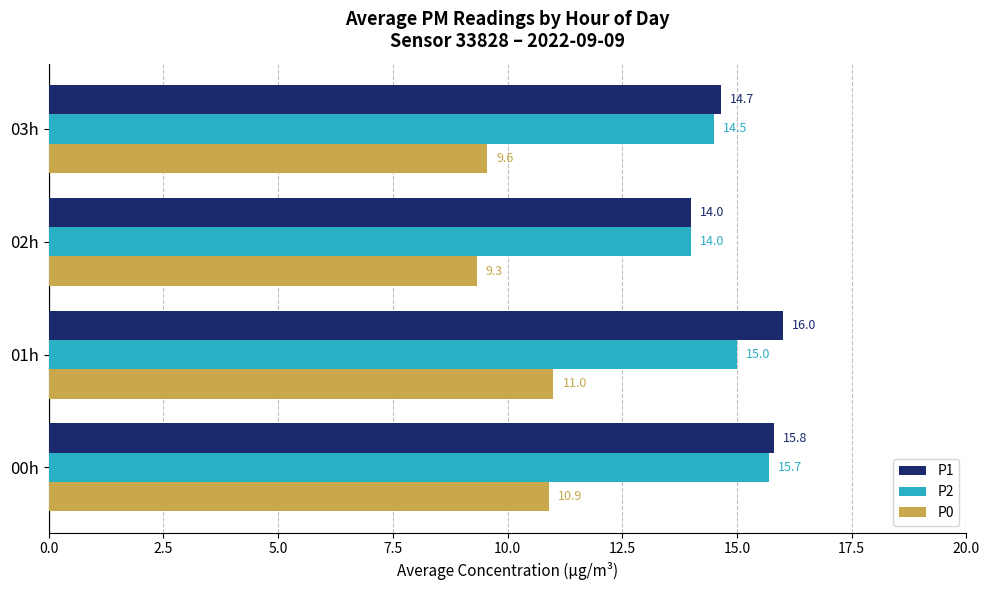

What is the sum of all P2 values?

59.2